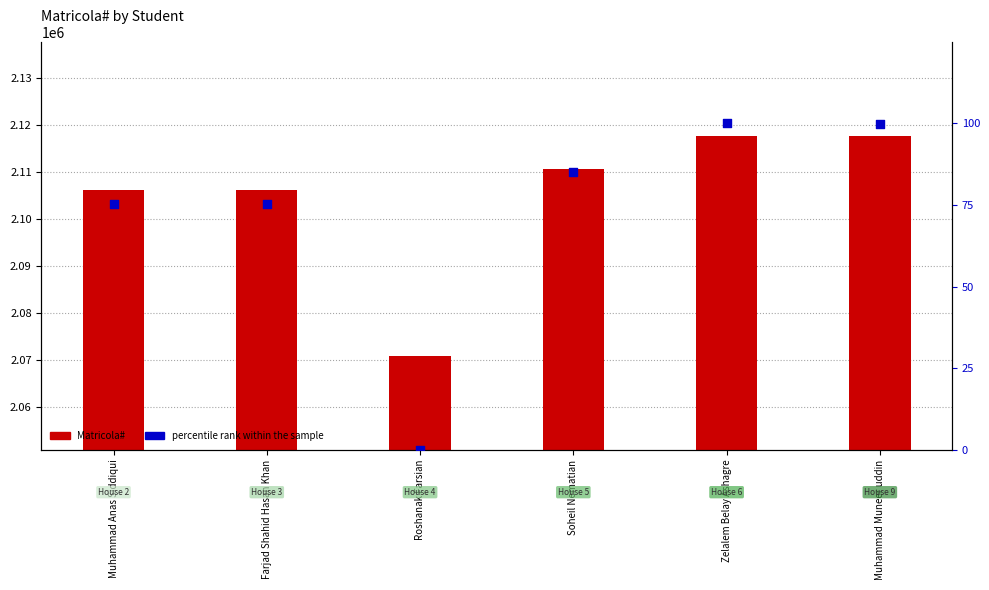

Which series has the widest spread of Y values?

Matricola#